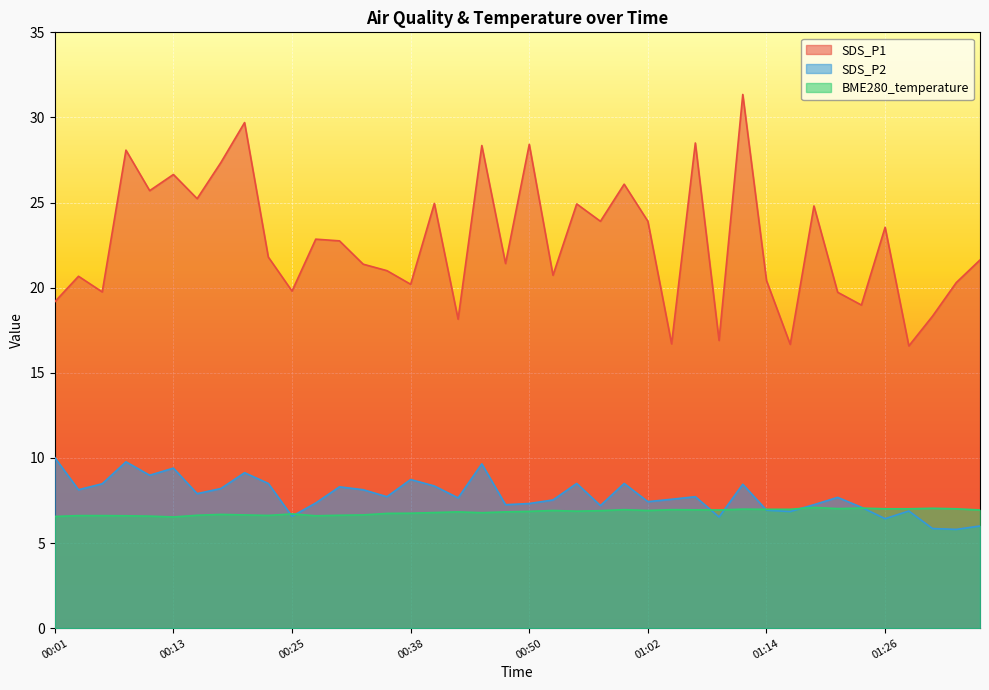

What position from the left is 00:52?

22